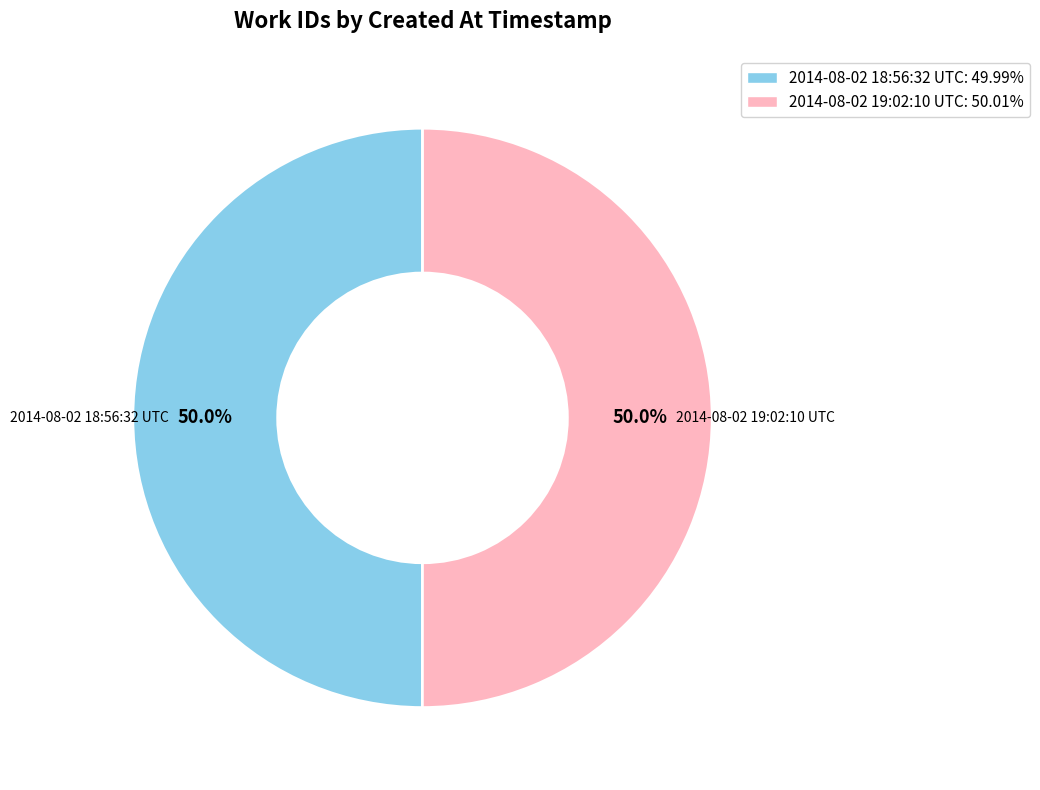

True or false: 2014-08-02 19:02:10 UTC accounts for 50% of the total.

True